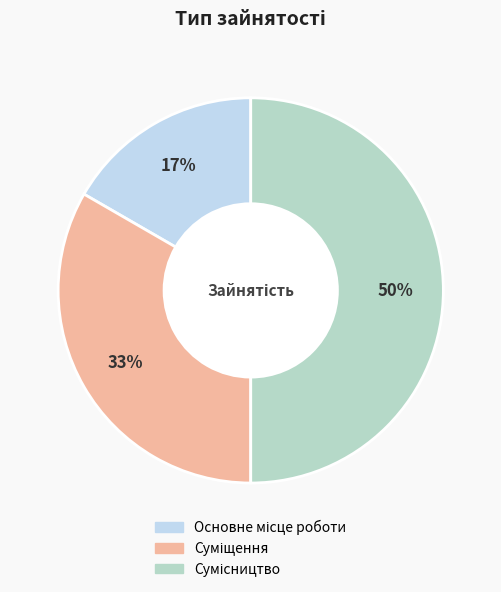

Count the number of slices in the pie.

3